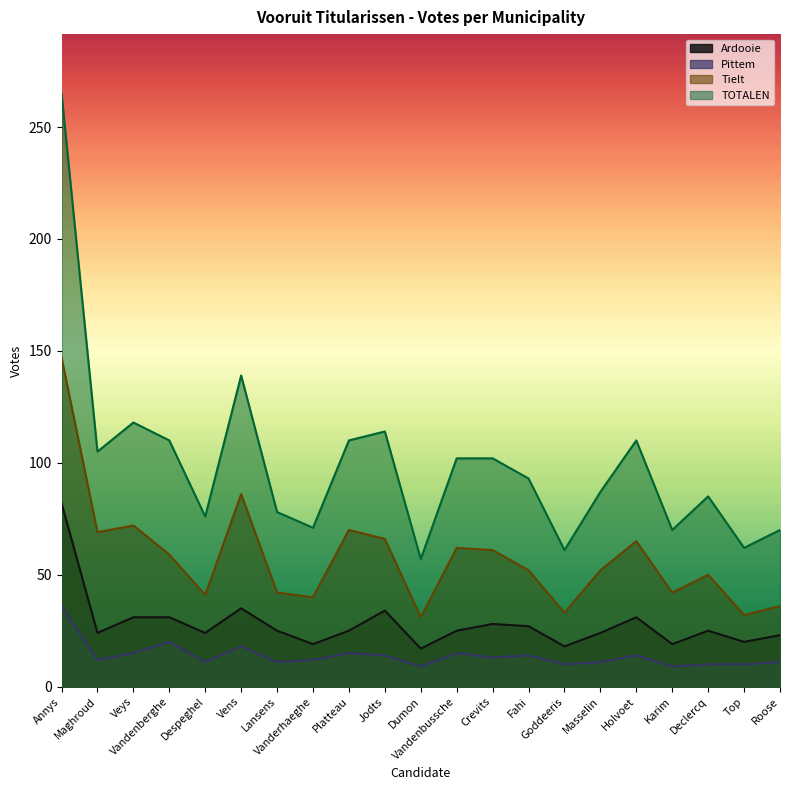

What is the value of the Ardooie point at the 2nd from the left?

24